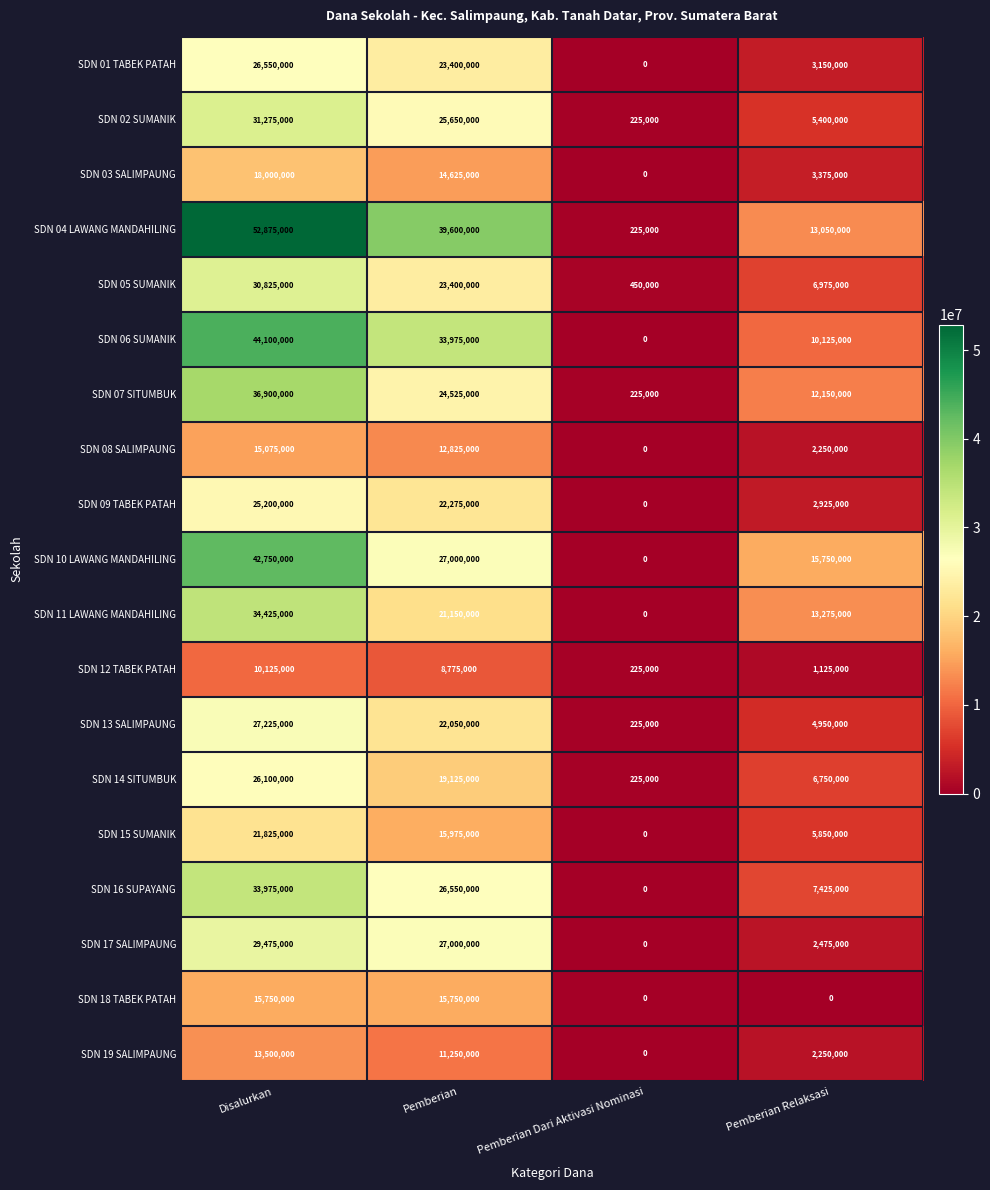

List the series in order of their peak value, lowest first.

SDN 12 TABEK PATAH, SDN 19 SALIMPAUNG, SDN 08 SALIMPAUNG, SDN 18 TABEK PATAH, SDN 03 SALIMPAUNG, SDN 15 SUMANIK, SDN 09 TABEK PATAH, SDN 14 SITUMBUK, SDN 01 TABEK PATAH, SDN 13 SALIMPAUNG, SDN 17 SALIMPAUNG, SDN 05 SUMANIK, SDN 02 SUMANIK, SDN 16 SUPAYANG, SDN 11 LAWANG MANDAHILING, SDN 07 SITUMBUK, SDN 10 LAWANG MANDAHILING, SDN 06 SUMANIK, SDN 04 LAWANG MANDAHILING